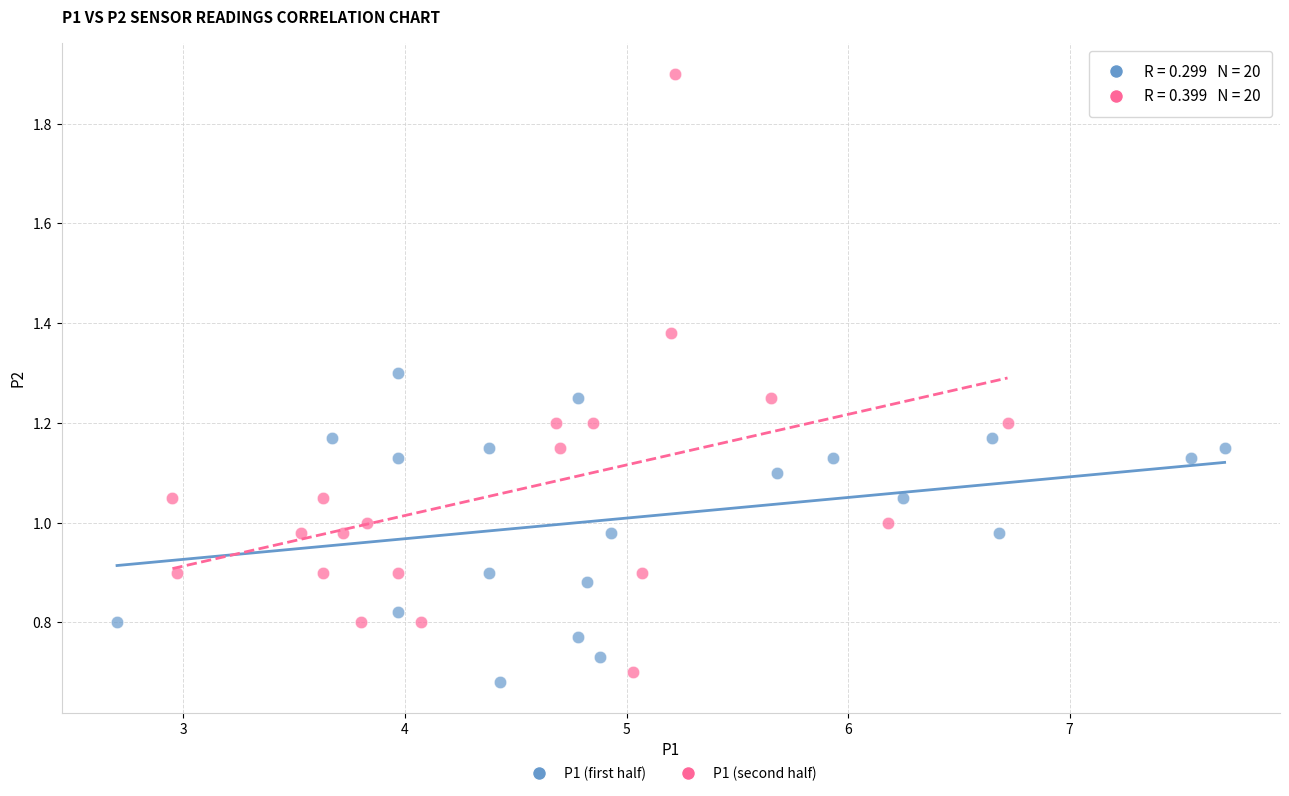

Which series reaches the maximum Y coordinate?

P1 (second half)